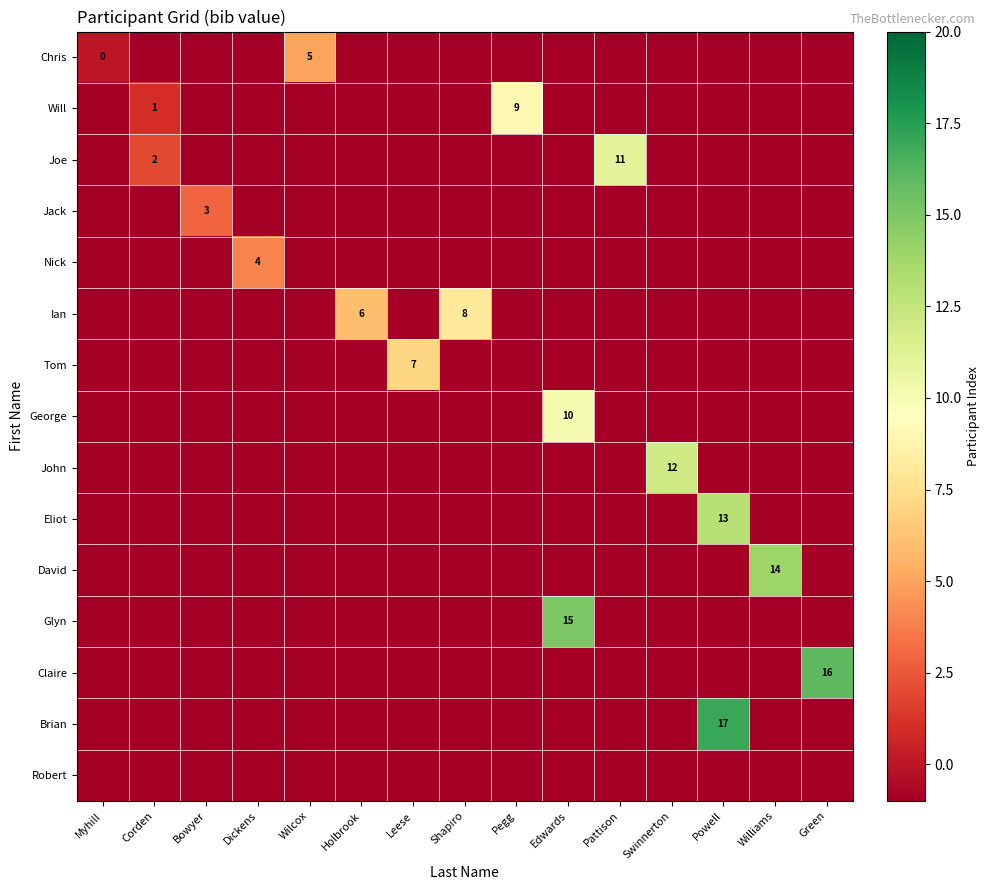

Between Myhill and Green, which is larger?

Myhill